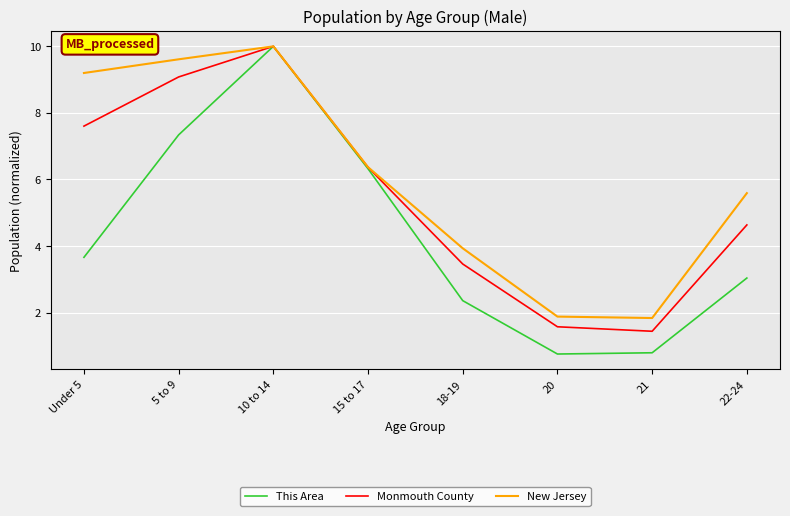

How many categories are shown in the chart?

8